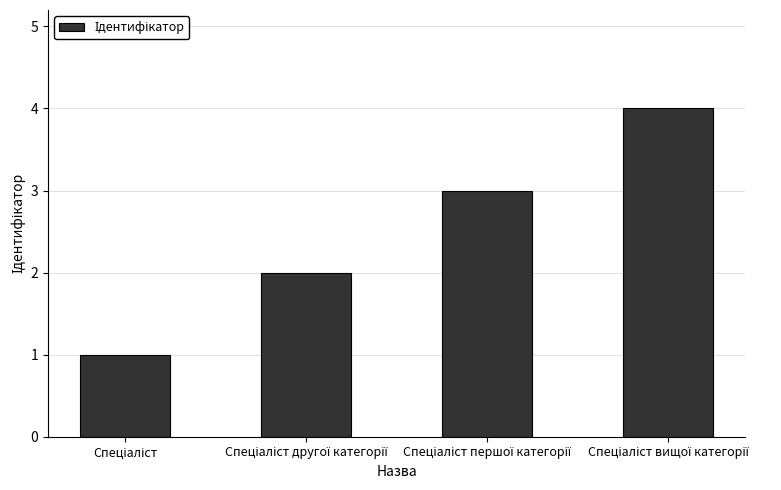

Are the bars horizontal?

No